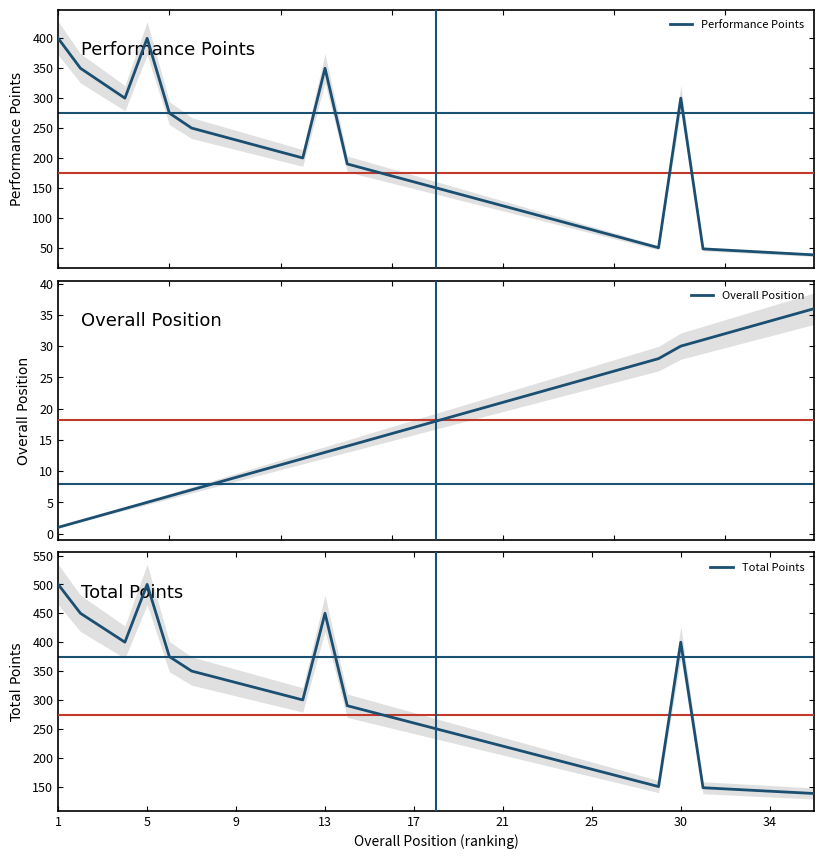

True or false: Total Points has a value of 330 at 9.

True